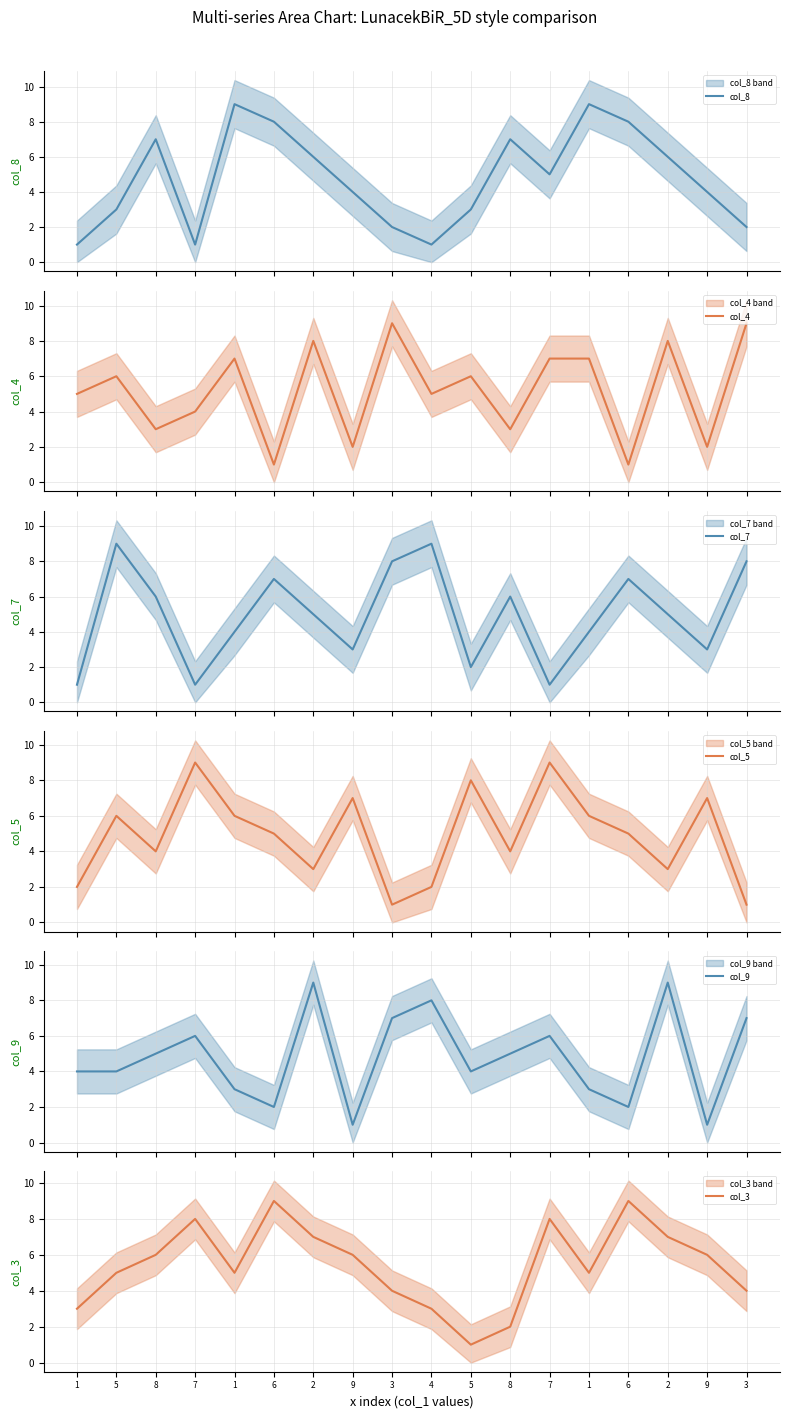

How many lines are shown in the chart?

6